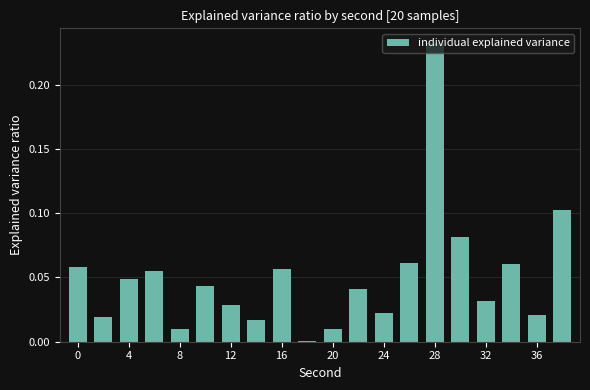

Are the bars horizontal?

No